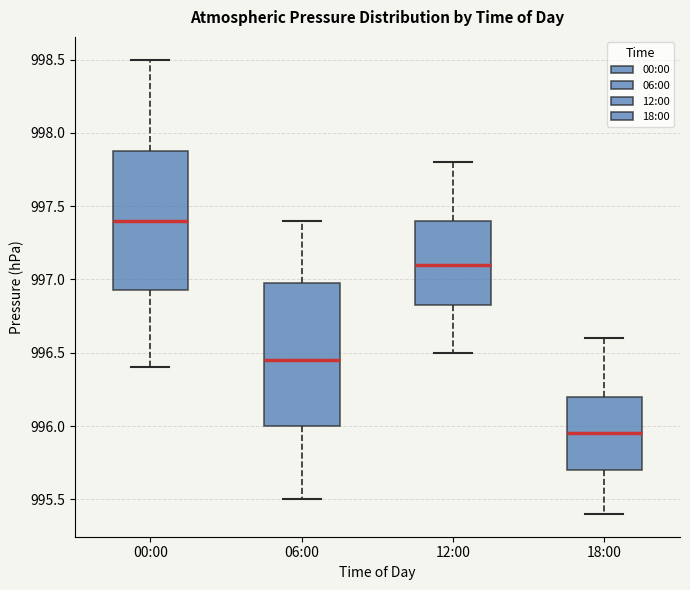

Which box has the highest median line?

00:00